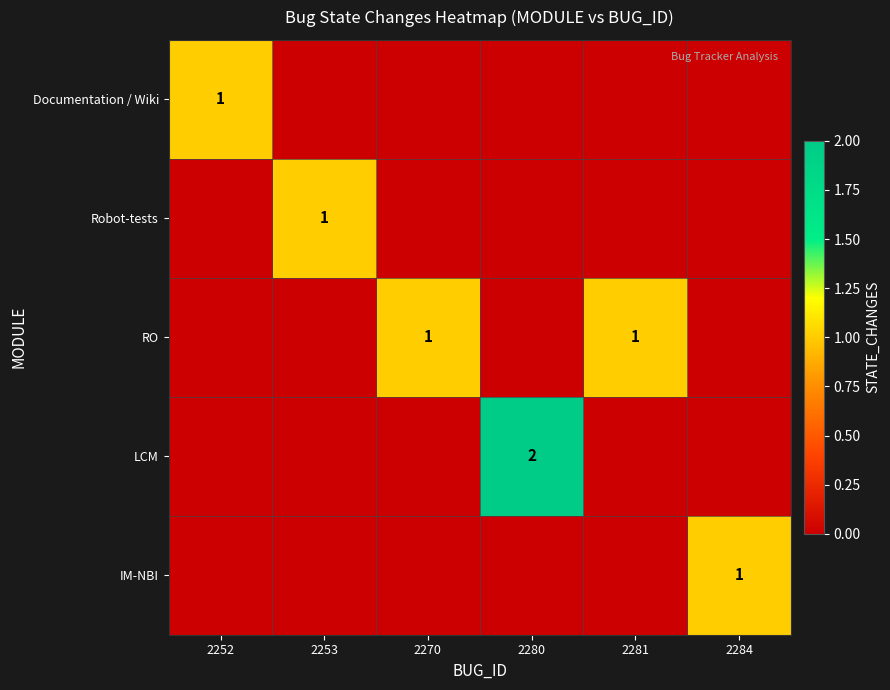

What is the total value across all series at 2280?

2